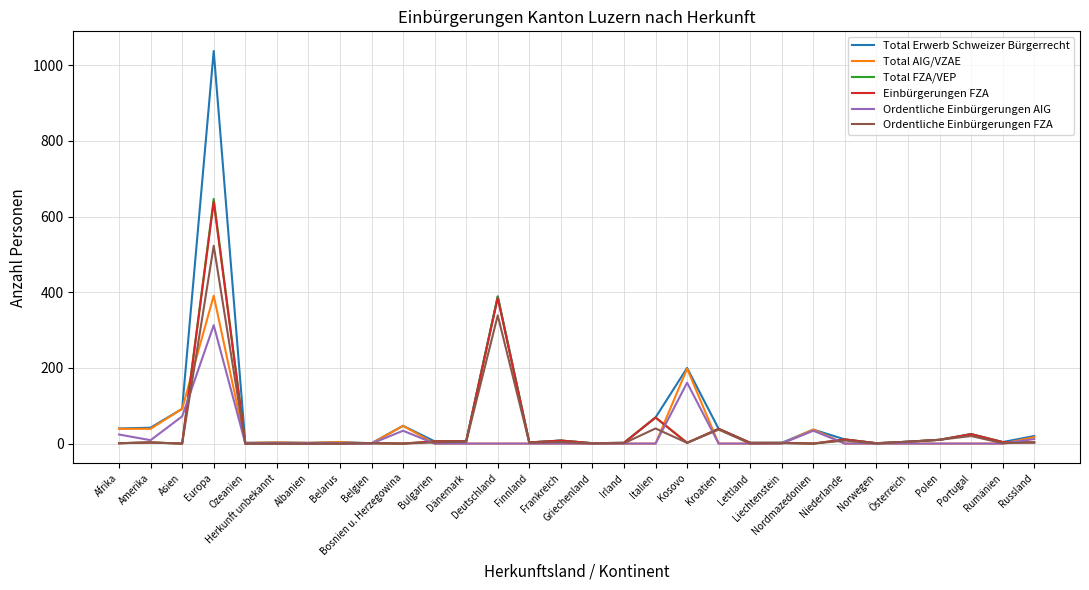

What is the greatest value displayed?

1038